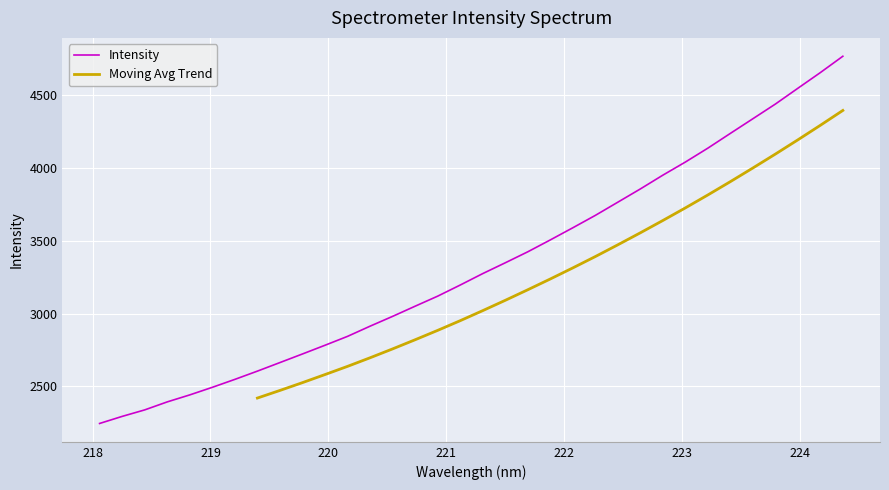

Reading left to right, transcribe all the data shown in this chart.

218.0596=2245.7	218.2508=2294.2	218.442=2338.8	218.6332=2393.8	218.8244=2441.8	219.0156=2493.9	219.2067=2548.3	219.3979=2605.1	219.589=2663.9	219.7801=2722.8	219.9712=2782.6	220.1623=2843.7	220.3533=2913.6	220.5444=2981.0	220.7354=3050.8	220.9264=3119.7	221.1174=3195.9	221.3083=3274.5	221.4993=3348.6	221.6902=3424.1	221.8812=3505.6	222.0721=3589.0	222.263=3674.1	222.4538=3764.7	222.6447=3855.6	222.8355=3950.2	223.0264=4040.2	223.2172=4135.7	223.408=4236.9	223.5987=4337.4	223.7895=4438.2	223.9802=4546.6	224.1709=4654.3	224.3616=4766.5